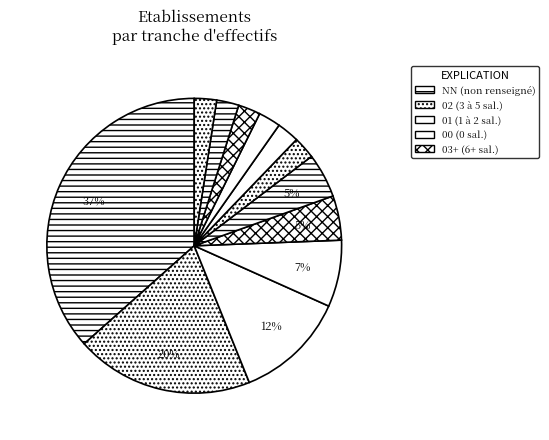

How many slices are in this pie chart?

12